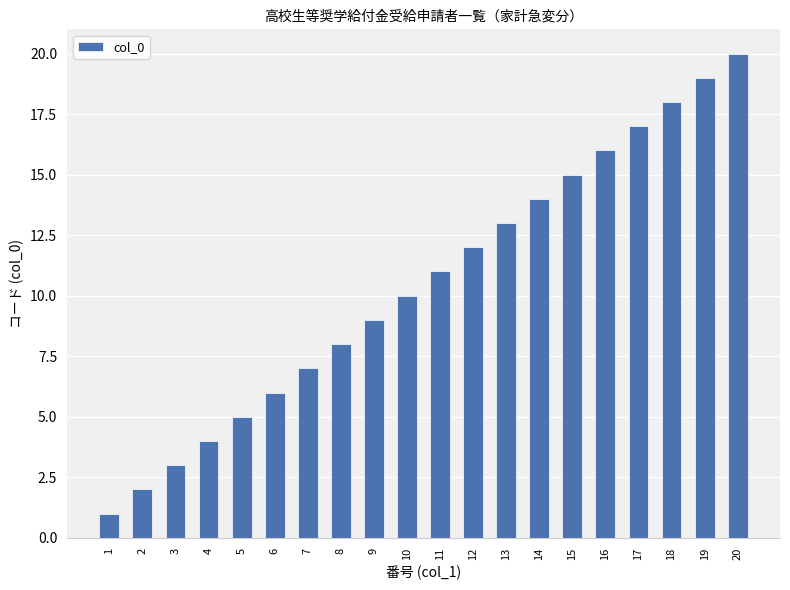

The chart shows a value of 26 at 15. True or false?

False